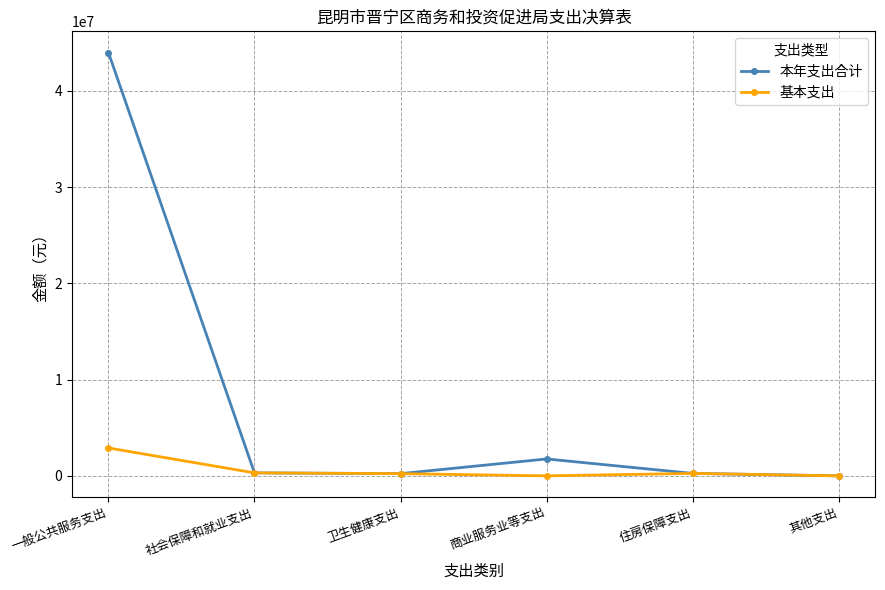

What is the sum of all 本年支出合计 values?

46549121.0